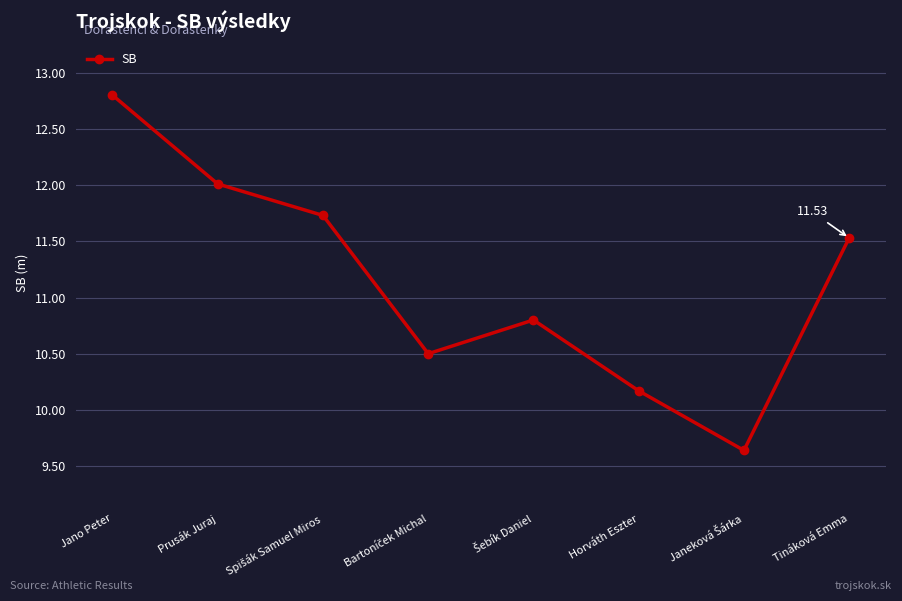

What is the difference between the maximum and minimum values?

3.2